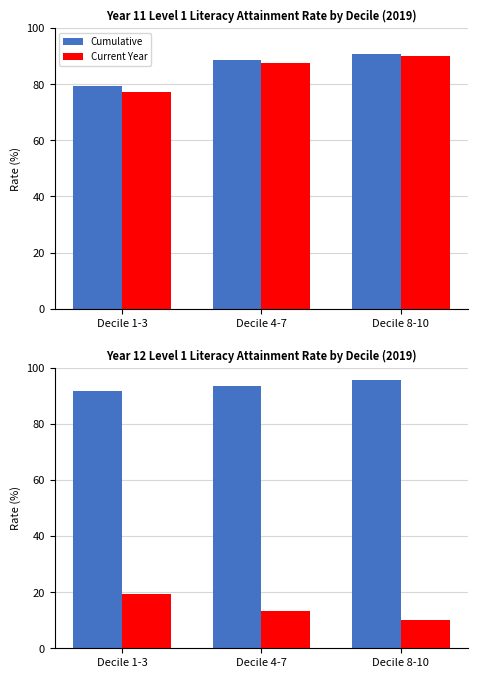

Rank the series by their average value, from lowest to highest.

Current Year Attainment Rate, Cumulative Year Attainment Rate